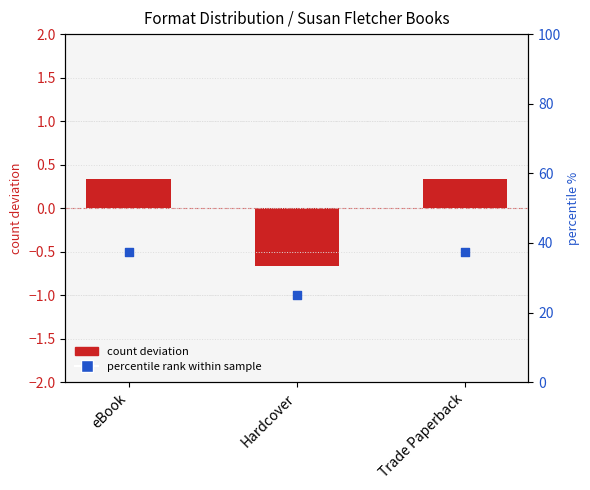

What are all the series names shown in the legend?

count deviation, percentile rank within sample